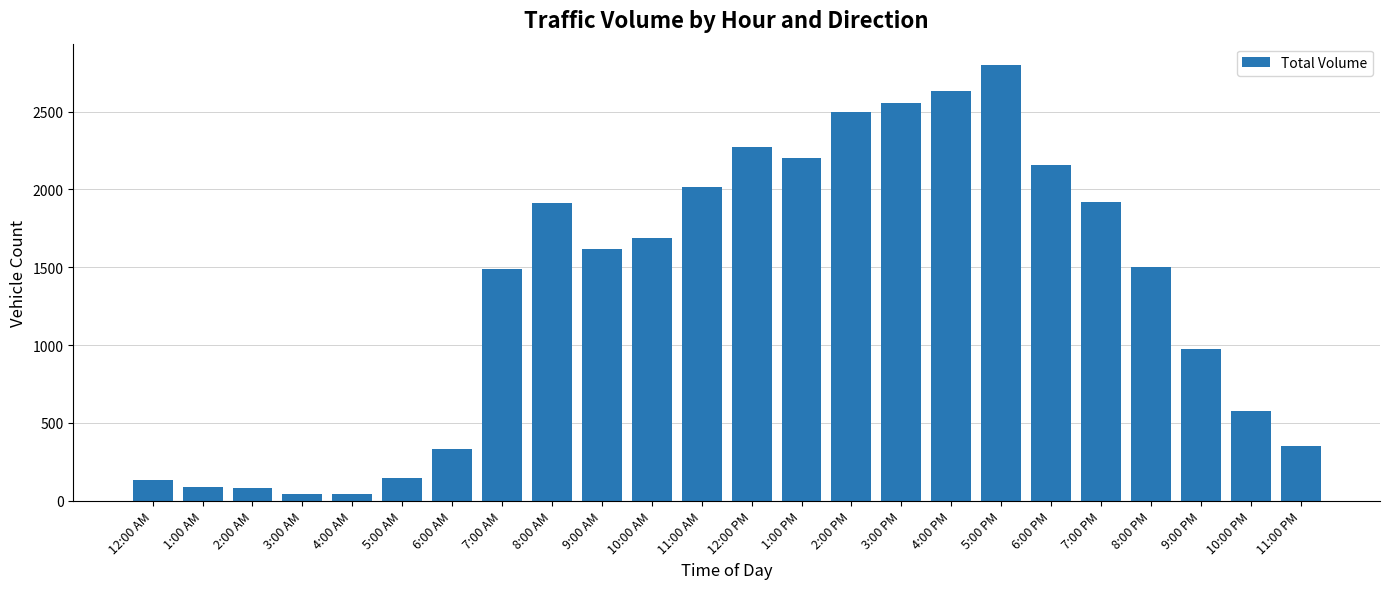

The chart shows a value of 3351 at 12:00 PM. True or false?

False